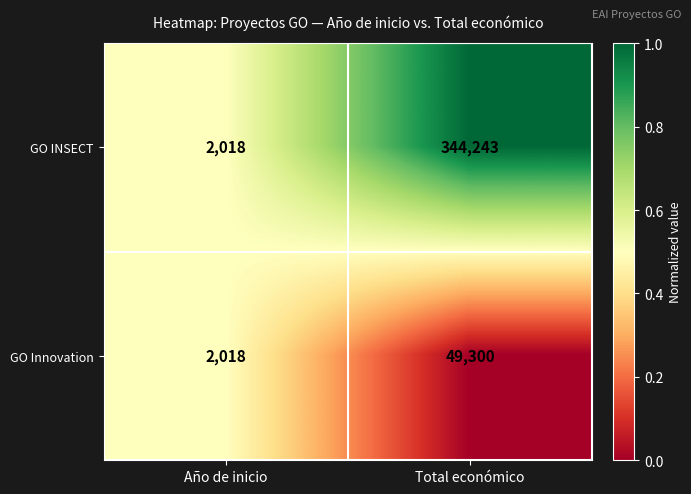

Which category has the lowest value in the GO INSECT series?

Año de inicio